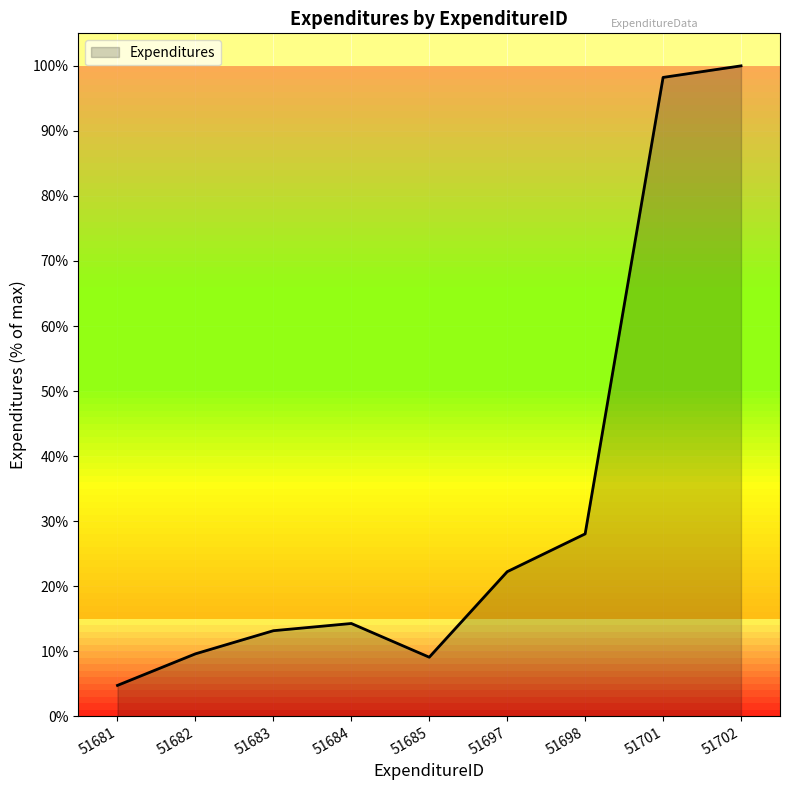

What is the change in value from 51682 to 51701?

+88.6